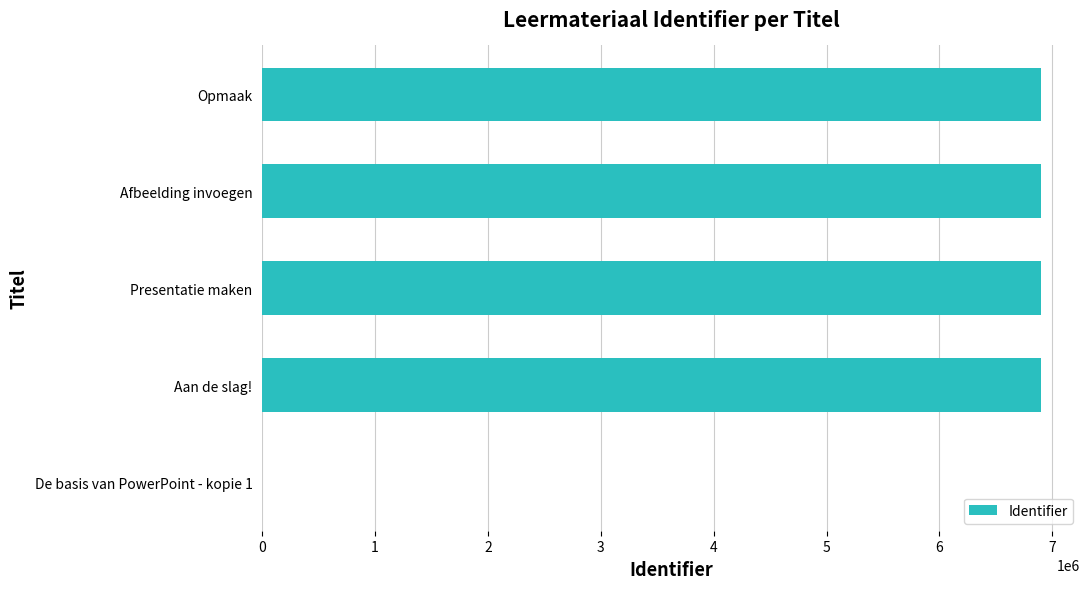

The value at De basis van PowerPoint - kopie 1 is 2551591. True or false?

False